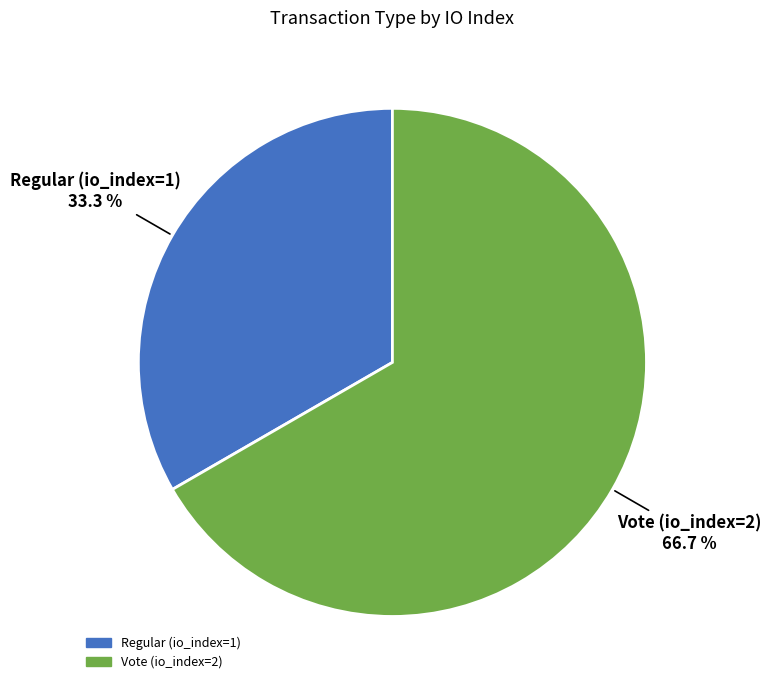

Rank the categories by value from highest to lowest.

Vote (io_index=2), Regular (io_index=1)